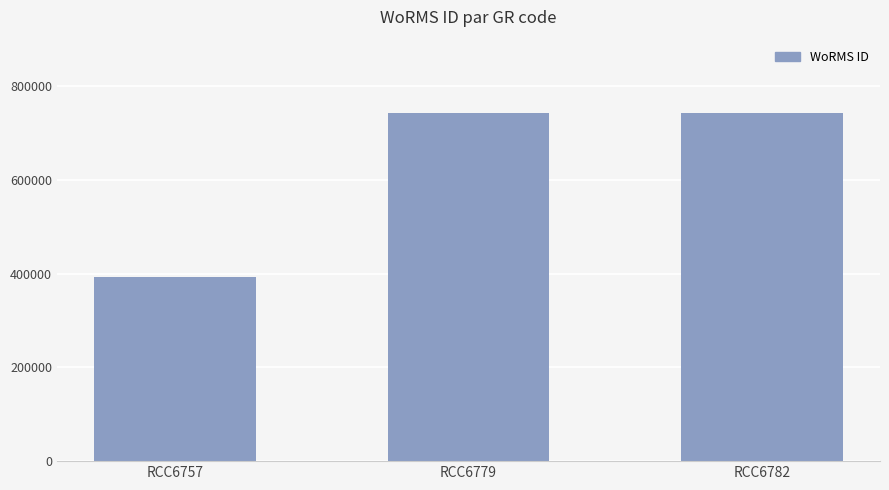

What is the change in value from RCC6757 to RCC6779?

+349089